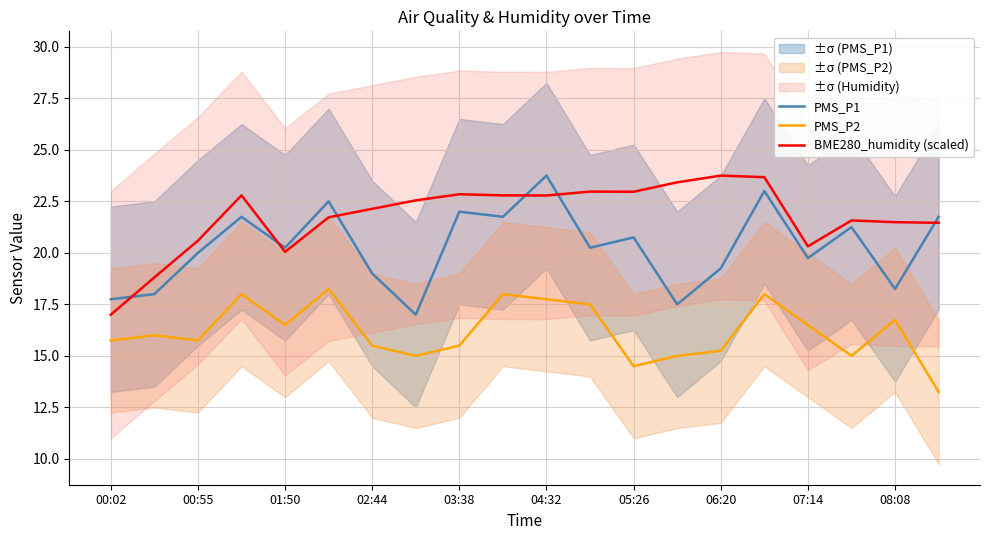

What is the minimum value for BME280_humidity (scaled)?

17.0